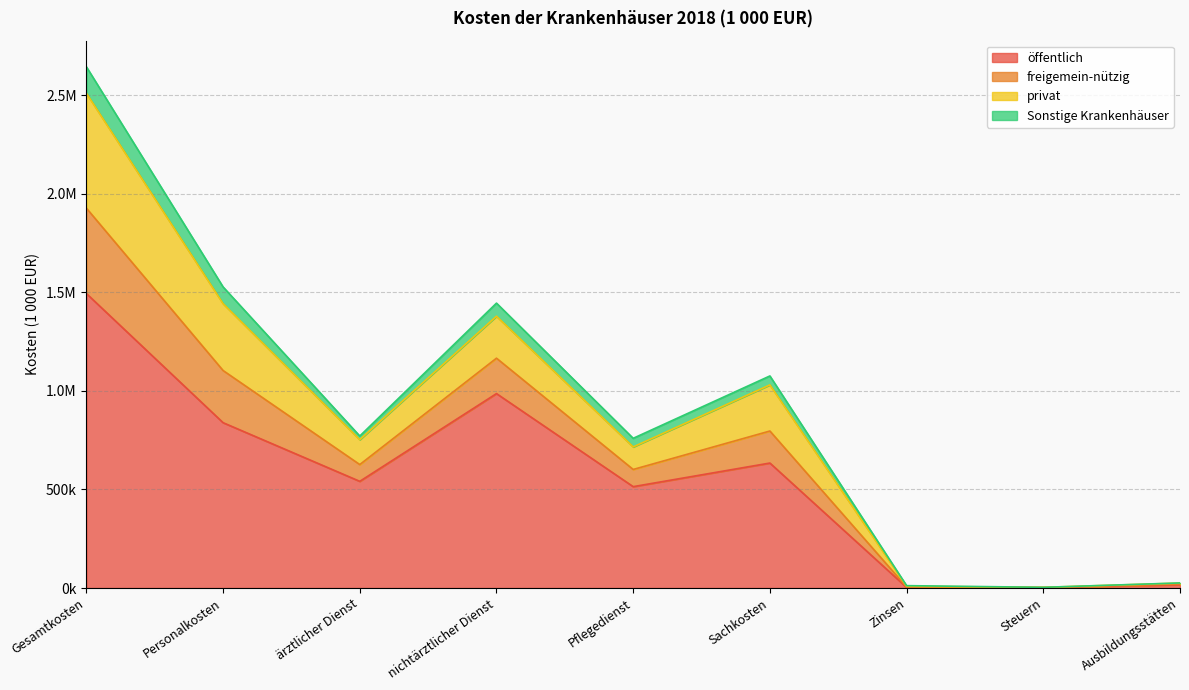

True or false: freigemein-nützig and öffentlich intersect in this chart.

False